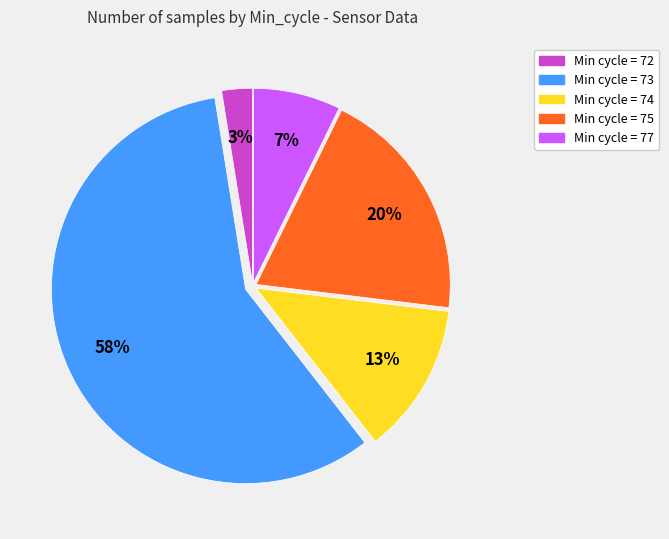

Does any single category account for the majority?

Yes